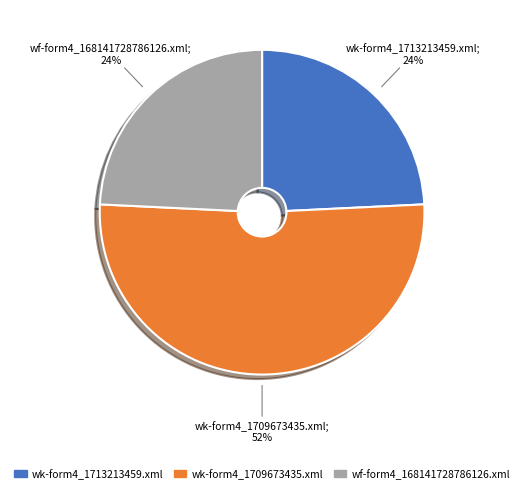

Is the sum of wk-form4_1709673435.xml and wk-form4_1713213459.xml greater than half?

Yes